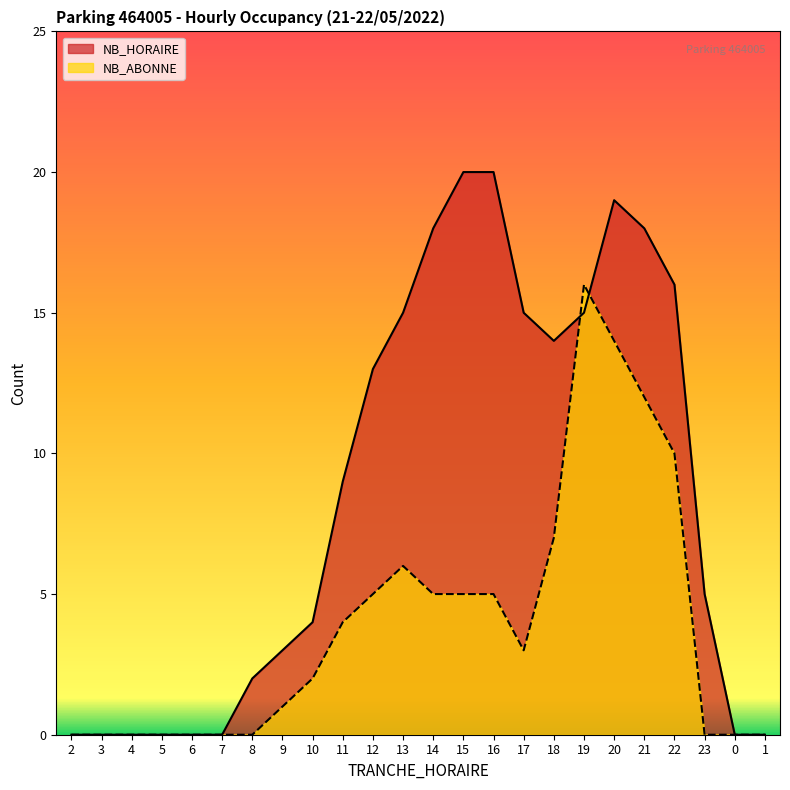

True or false: NB_HORAIRE has more than 0 interior local peaks.

True